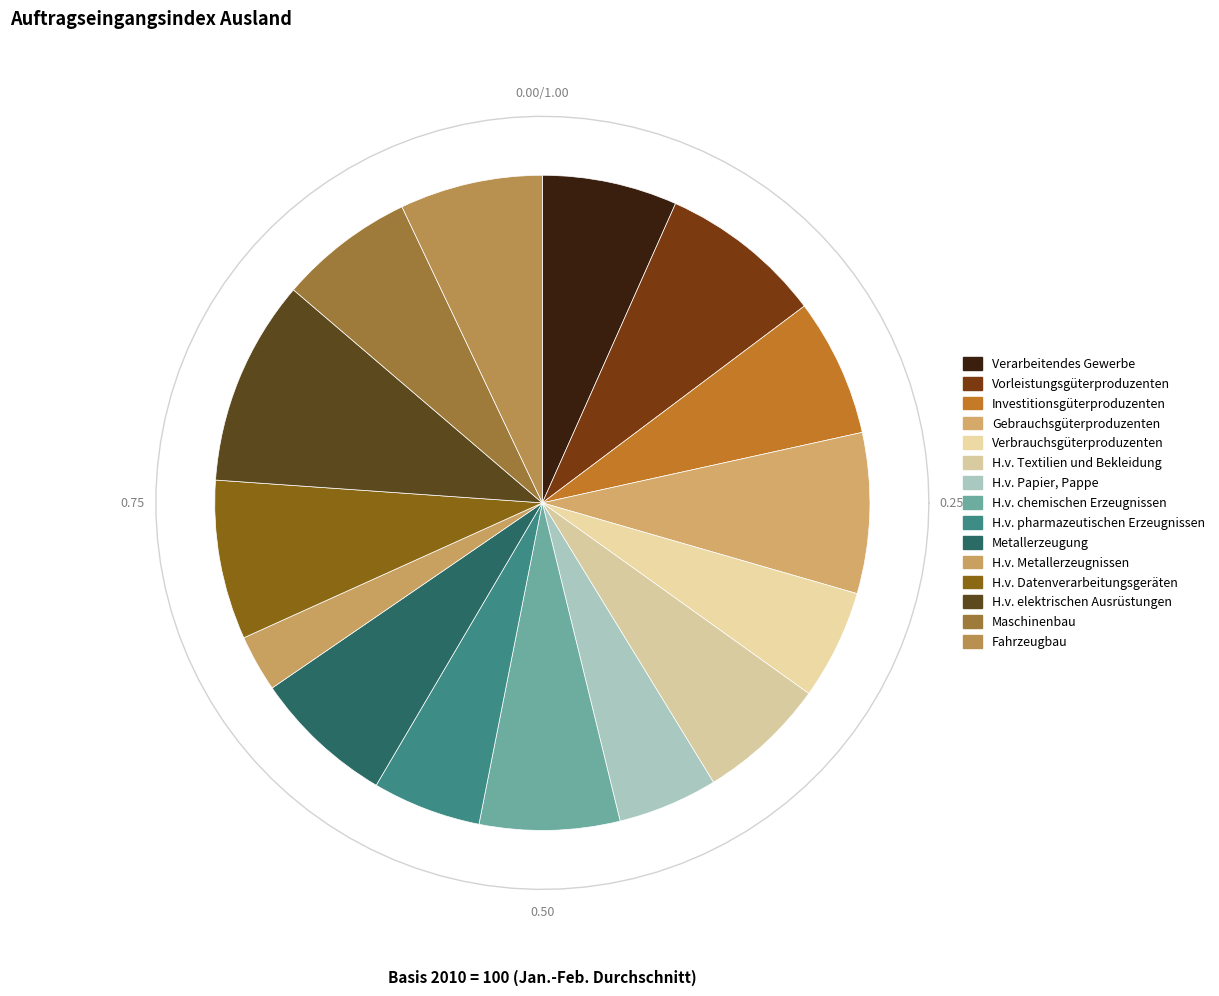

How much of the chart is everything except Maschinenbau?

93.3%